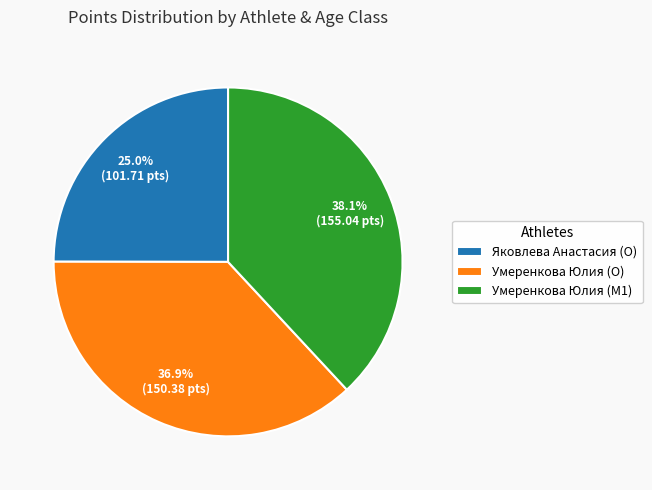

Do Яковлева Анастасия (O) and Умеренкова Юлия (M1) together represent more than half of the pie?

Yes